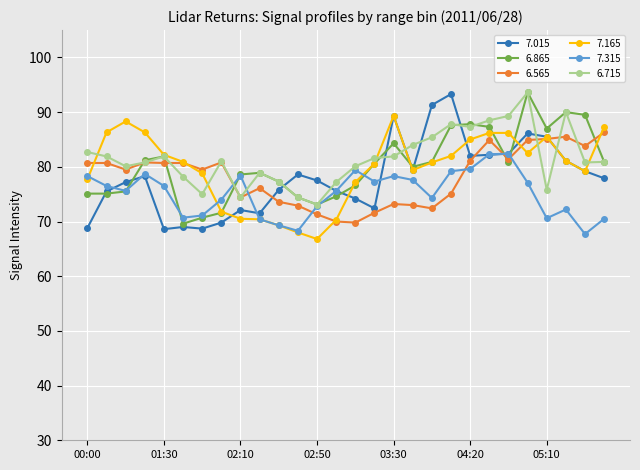

What is the greatest value displayed?

93.6